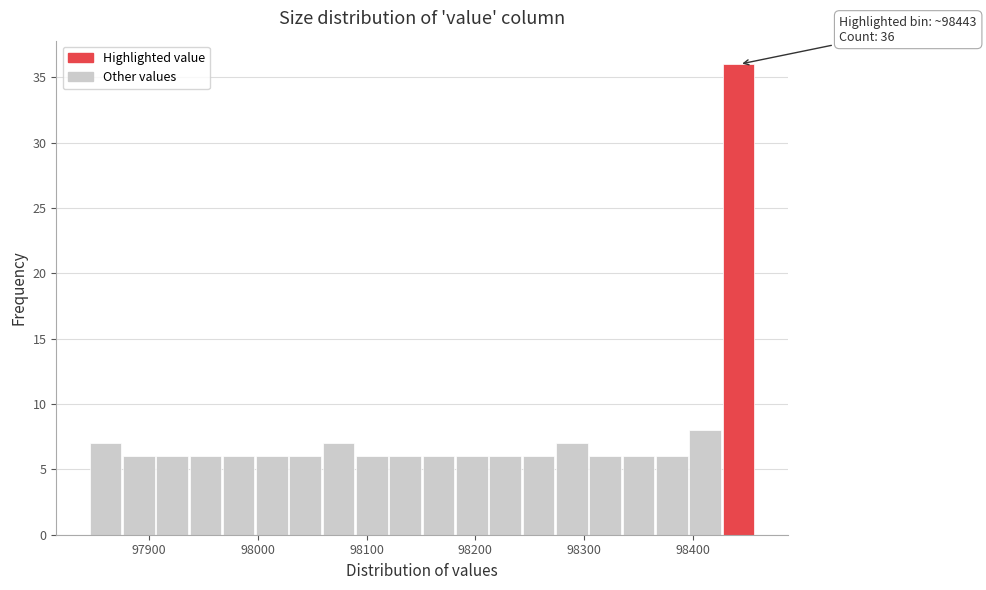

Around what value on the x-axis is the tallest bar? Give the approximate position of its centre, as read against the axis.

98440